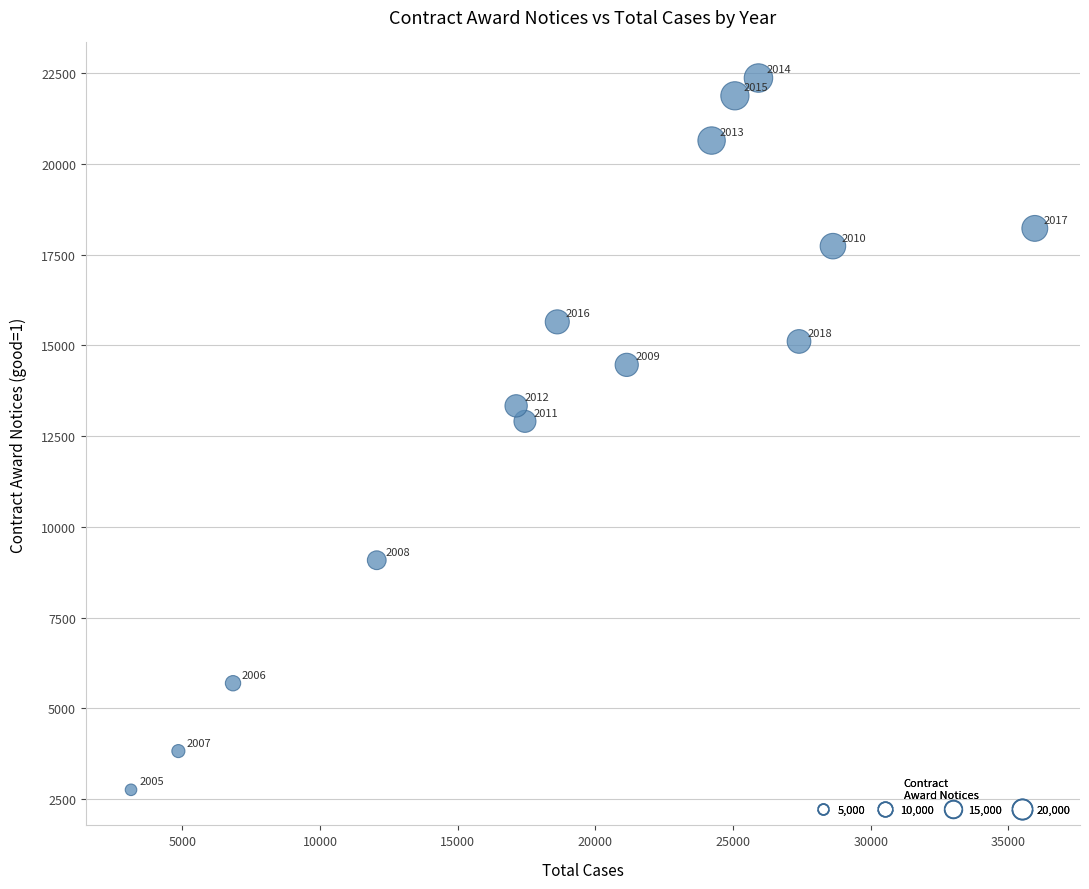

What Y value in the scatter plot is closest to 12561?

12907